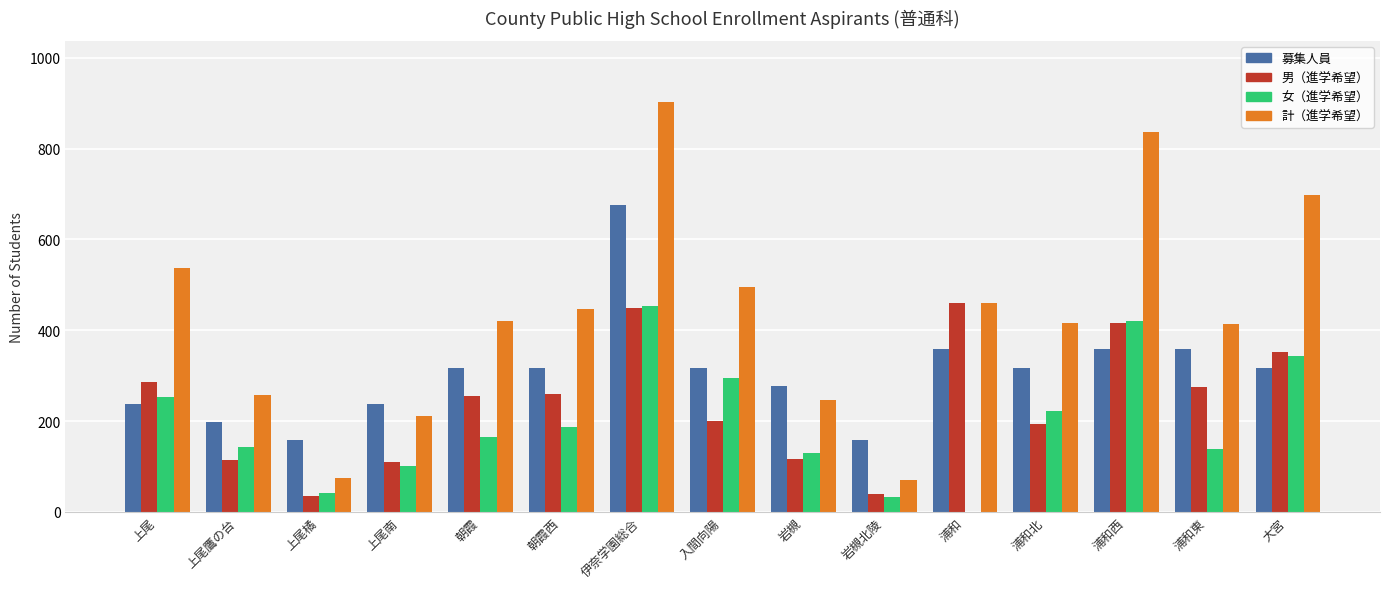

Between 伊奈学園総合 and 岩槻, which series saw the biggest shift?

計（進学希望）